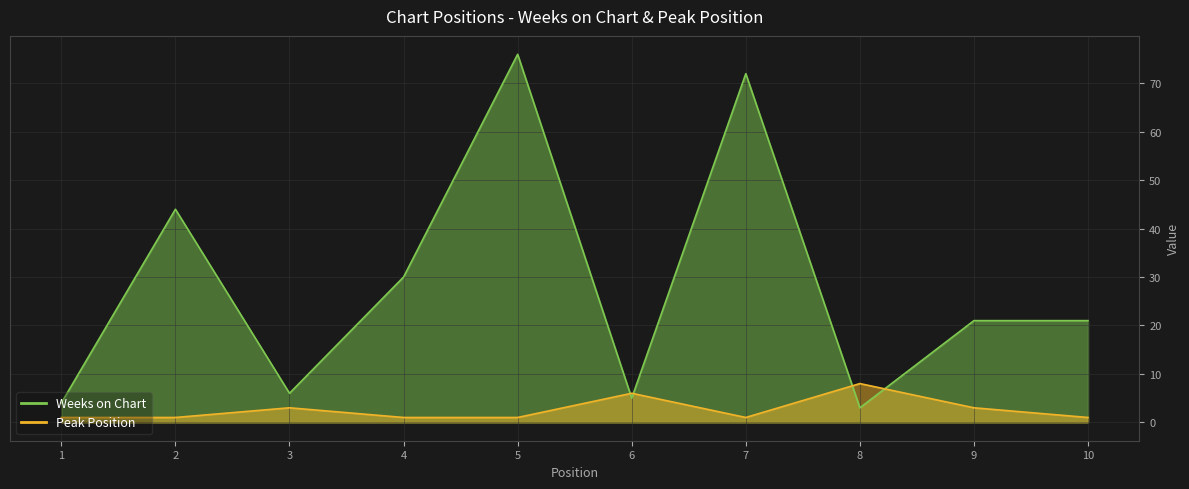

At which label does Weeks on Chart first exceed 21?

2